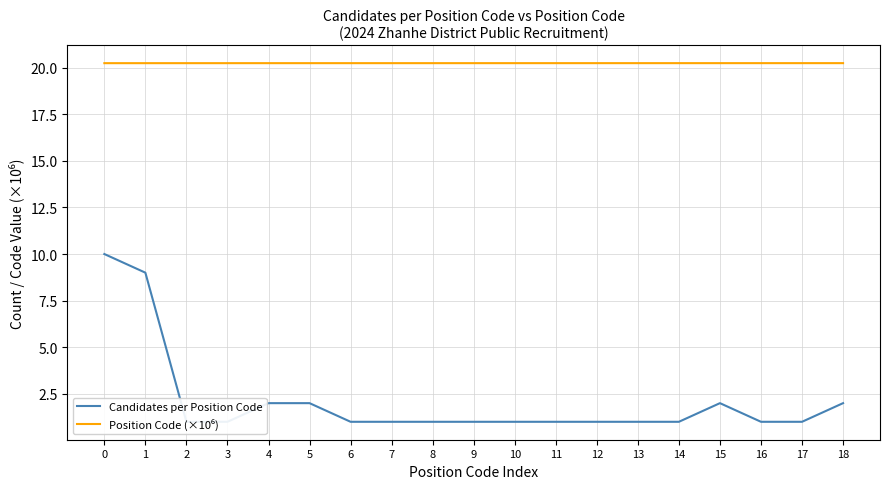

True or false: Candidates per Position Code and Position Code (×10⁶) cross at least once.

False